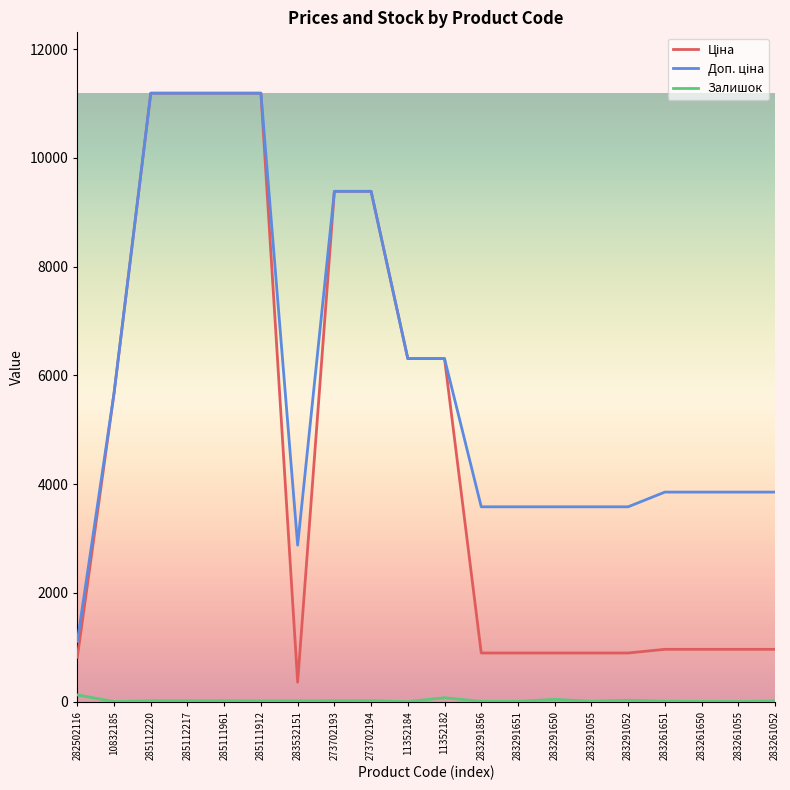

What is the maximum value shown in the chart?

11188.2